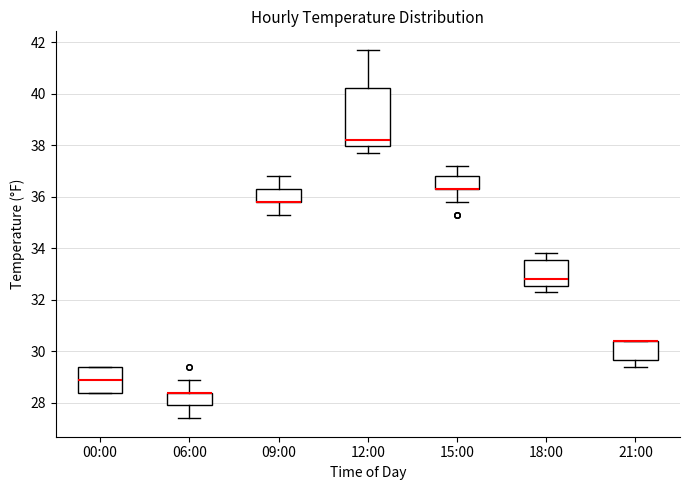

Which box is the tallest, from its lower edge to its upper edge?

12:00